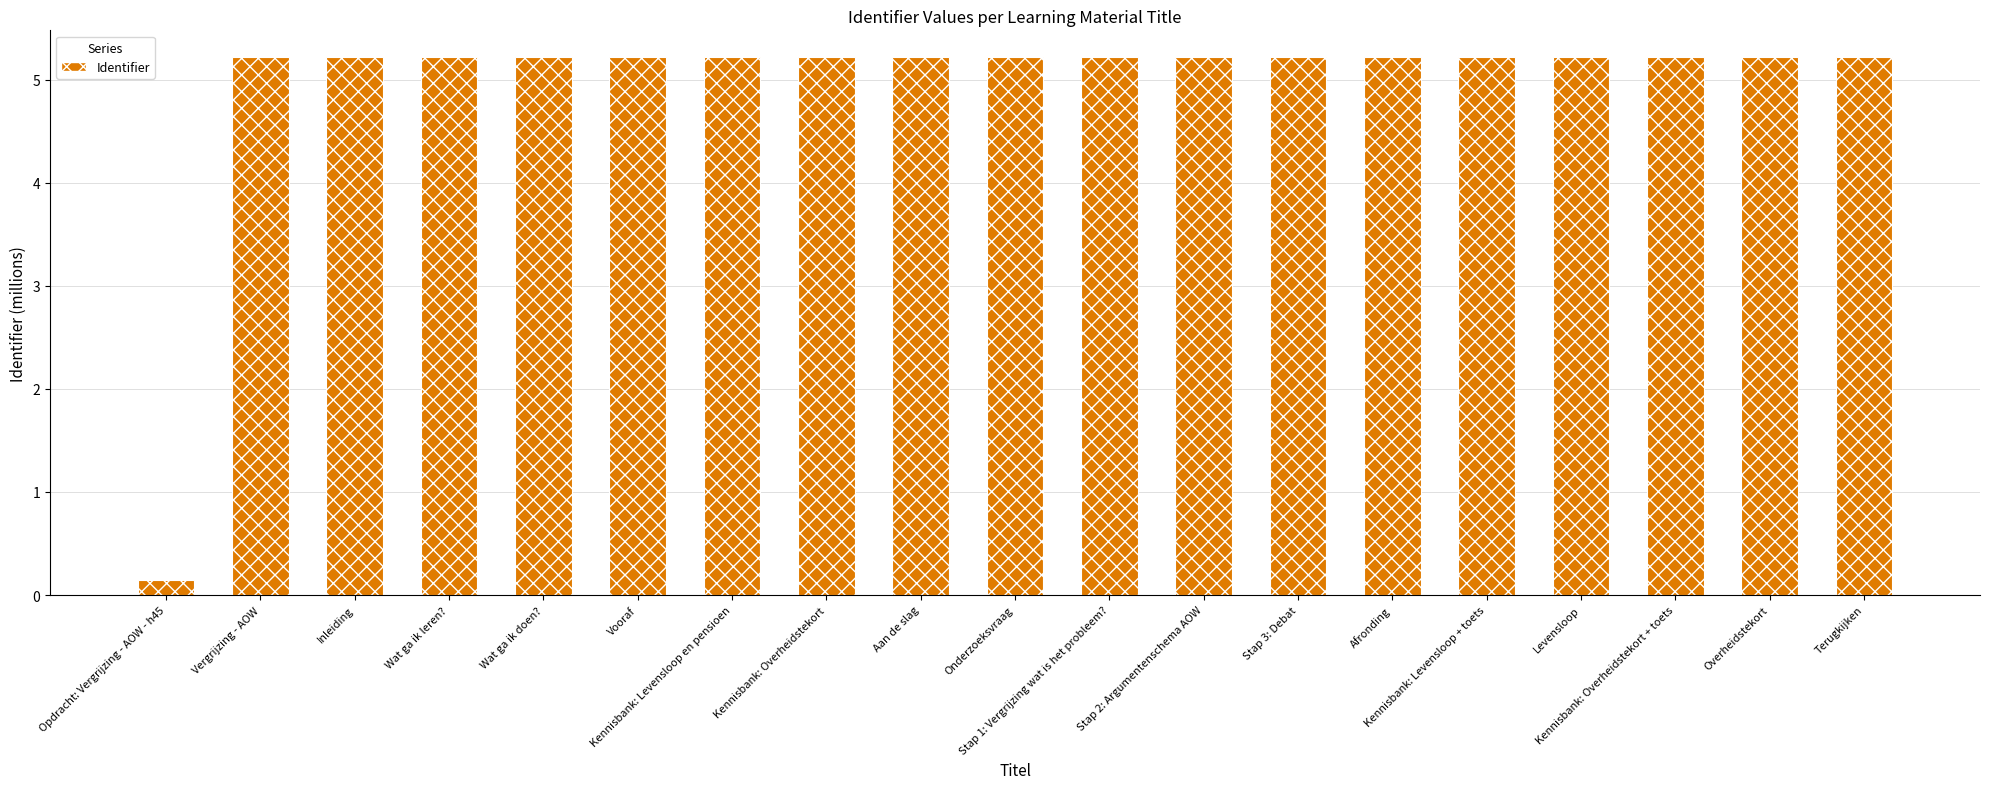

What is the difference between the maximum and minimum values?

5.1